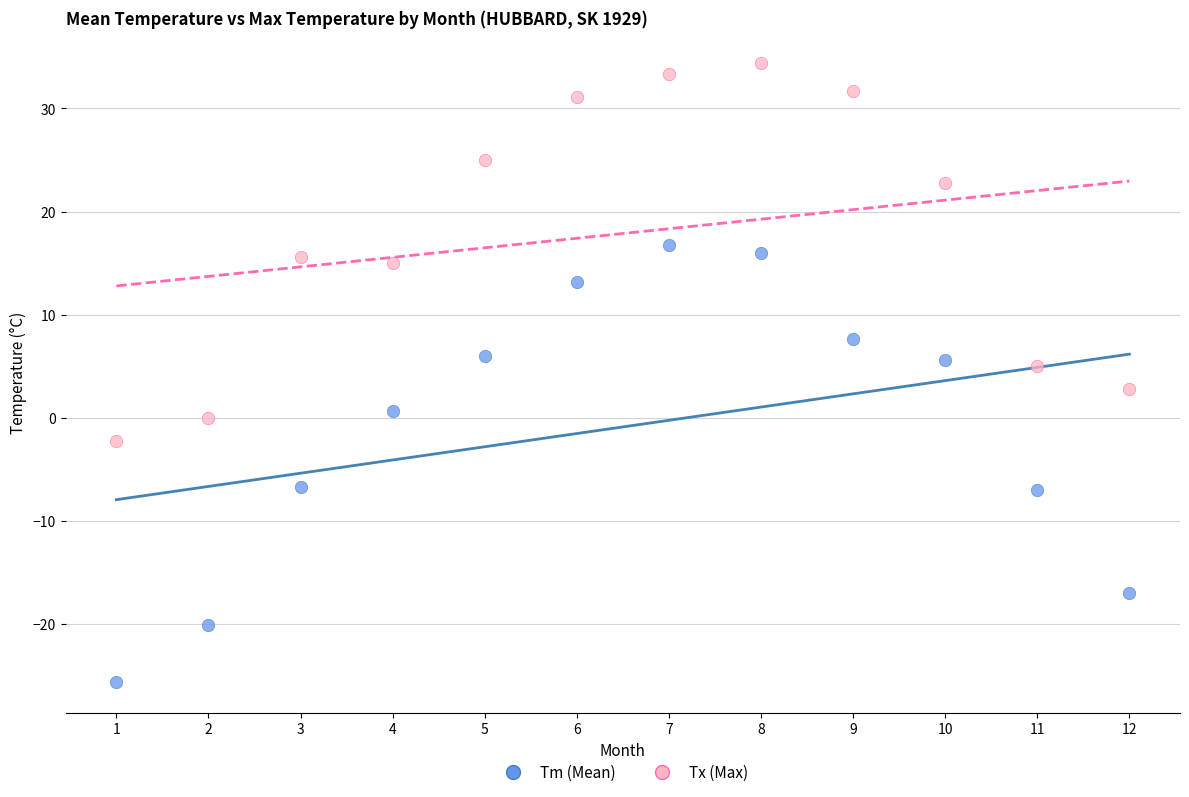

Across all data points, what is the range of Y values (max minus min)?

60.0